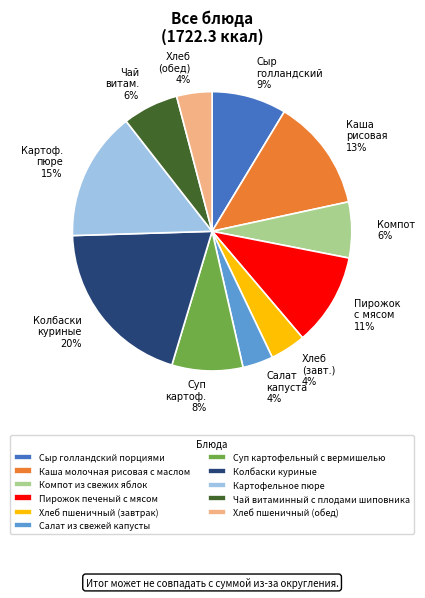

Count the number of slices in the pie.

11